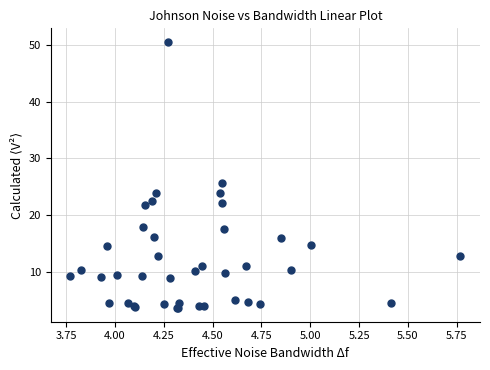

What Y value in the scatter plot is closest to 27?

25.6